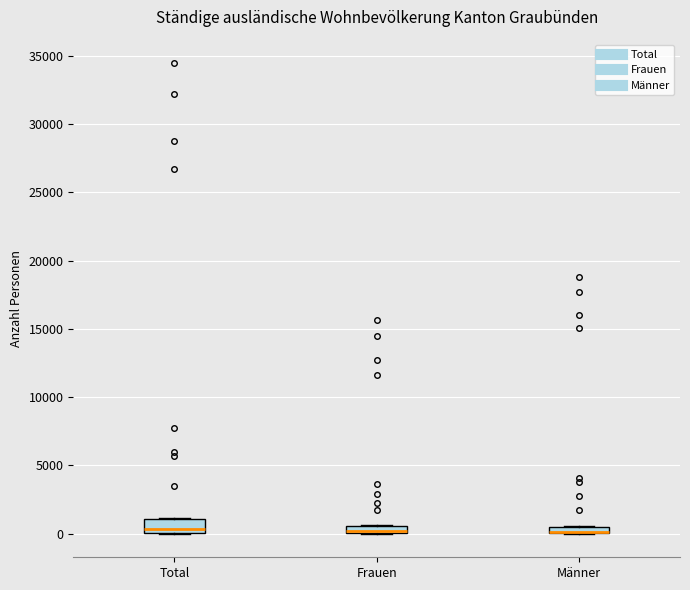

Where is the lower edge of the box for Frauen on the y-axis? The values are not printed on the chart, so give them approximately, as read against the axis.

0